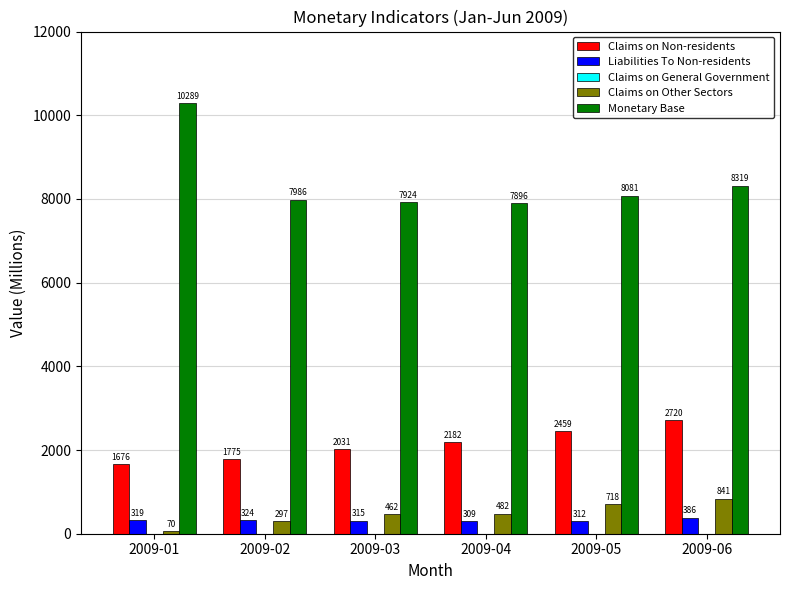

What is the difference between the maximum and minimum values in the Liabilities To Non-residents series?

76.6